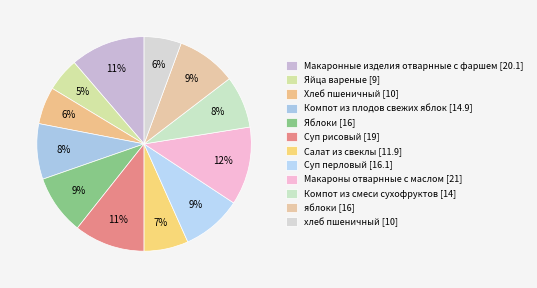

Which category has the smallest portion of the pie?

Яйца вареные